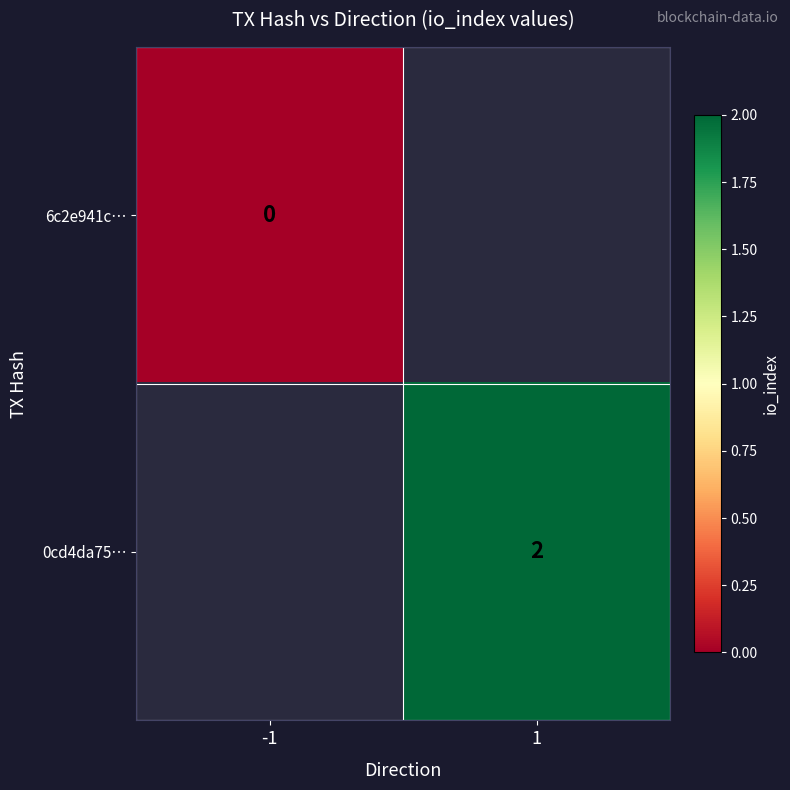

The 0cd4da75… series shows 1 at 1. True or false?

False